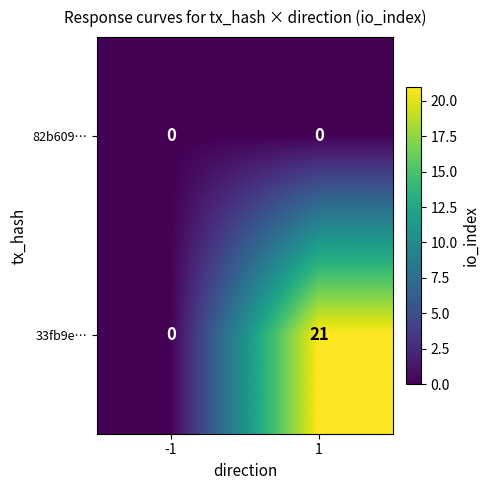

List the series in order of their peak value, highest first.

33fb9e…, 82b609…